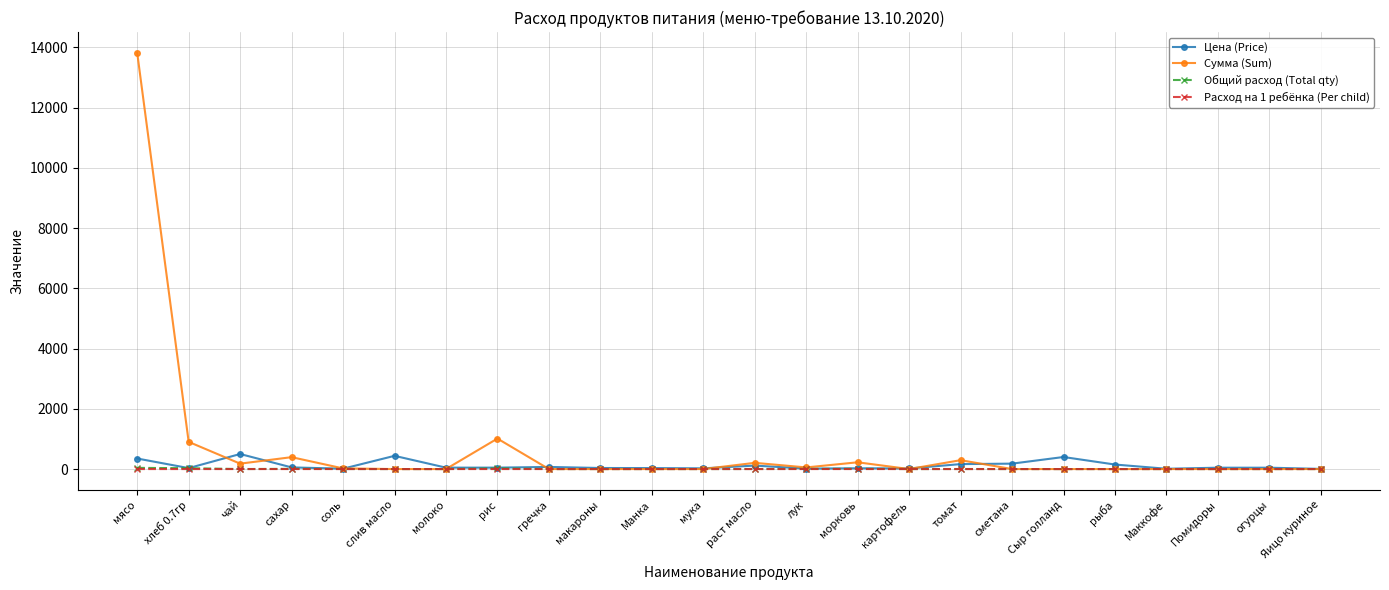

Which series has the largest total across all categories?

Сумма (Sum)